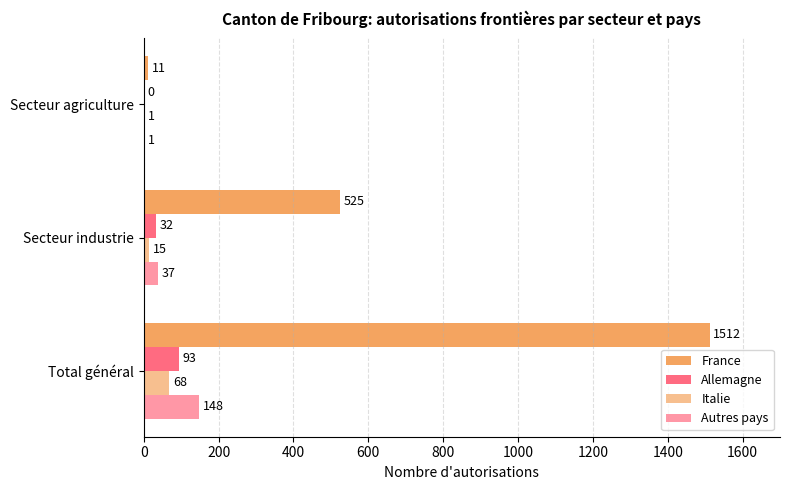

Does the chart contain stacked bars?

No